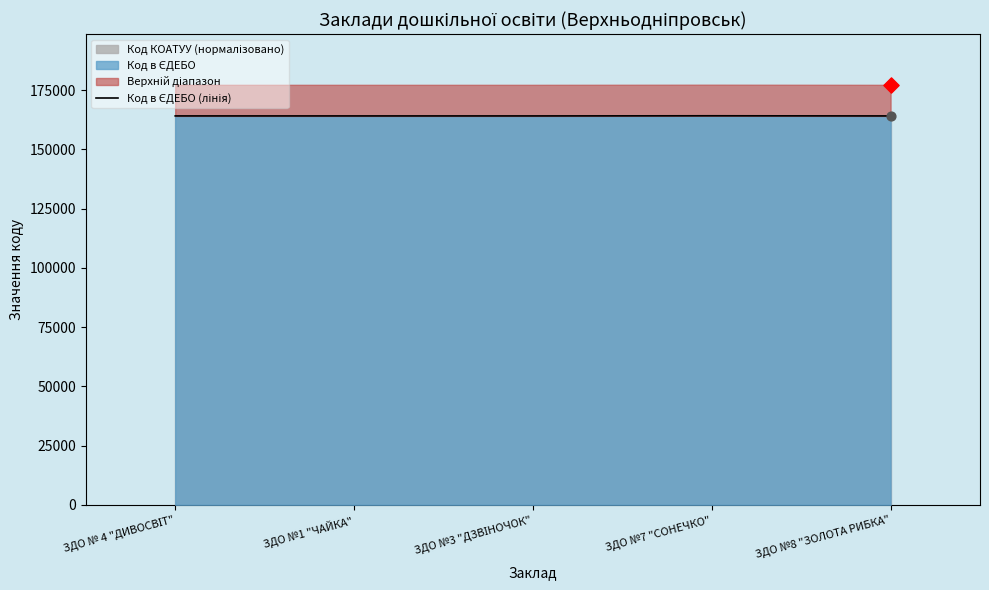

What is the change in value from ЗДО №1 "ЧАЙКА" to ЗДО №3 "ДЗВІНОЧОК"?

-1